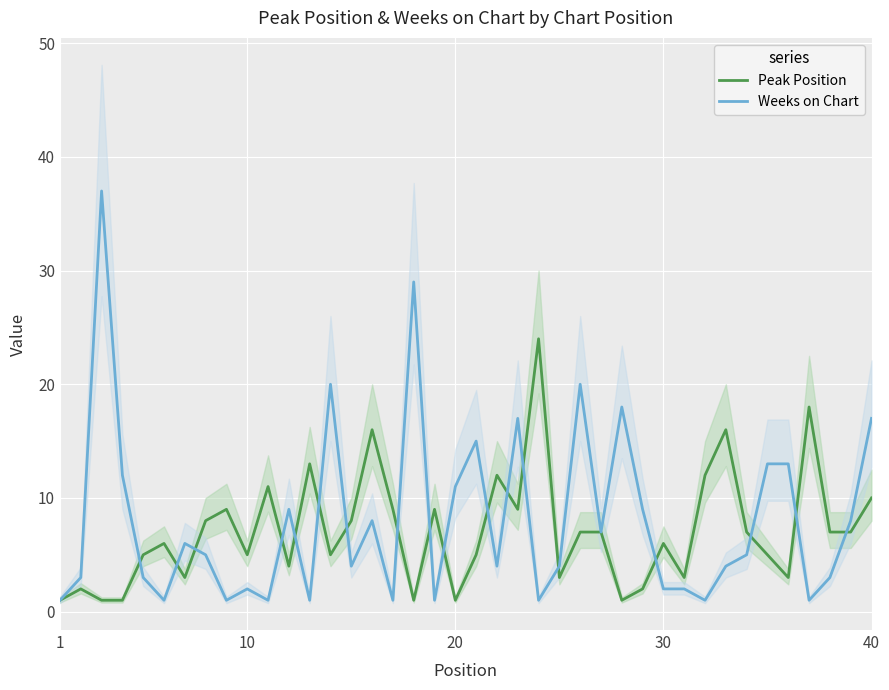

What is the average value of the Peak Position series?

7